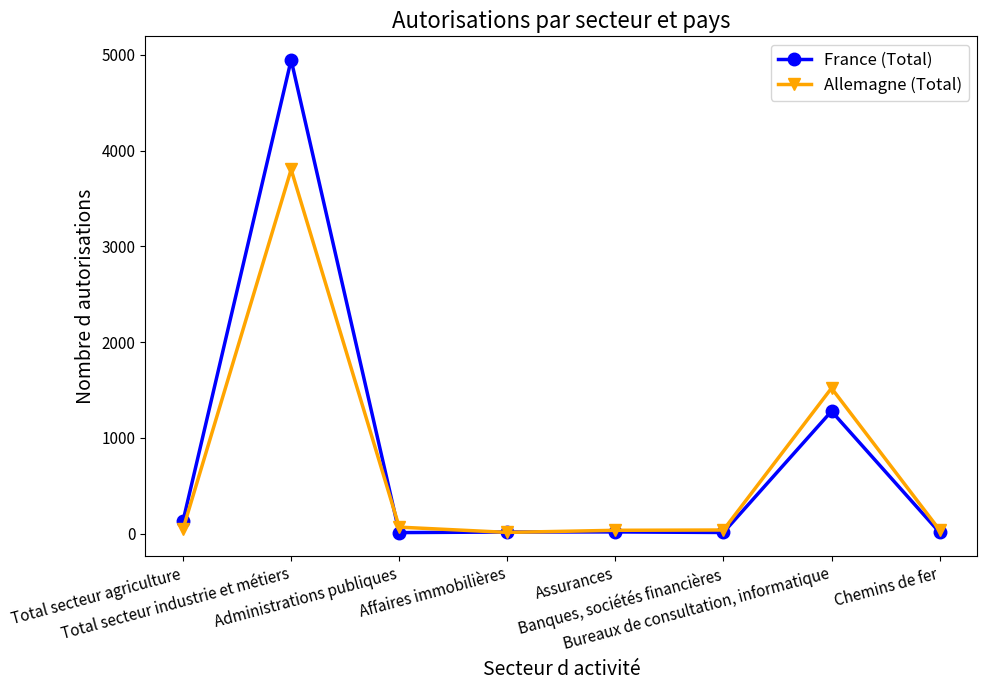

What is the sum of all Allemagne (Total) values?

5571